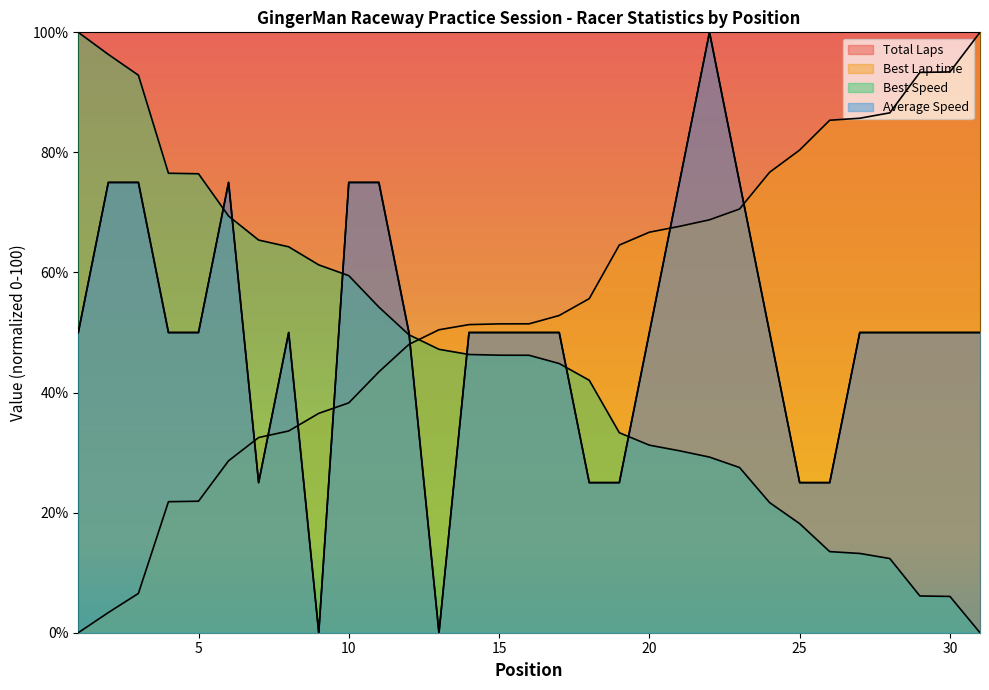

Count the number of data series in this chart.

4